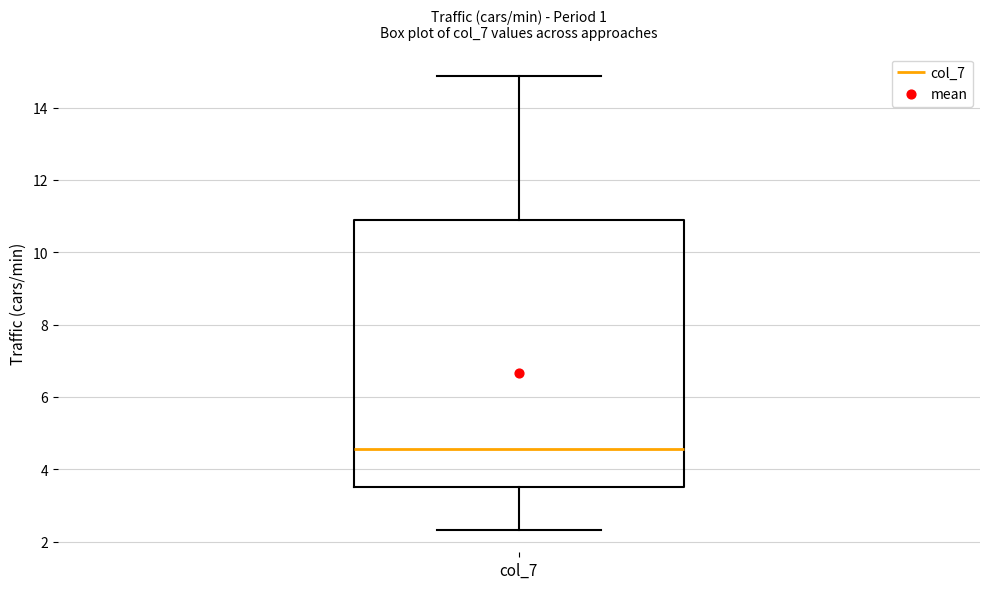

Transcribe this box plot: give where the median line is, the range the box spans, and where the two whiskers end, as read against the y-axis. The values are not printed on the chart, so give them approximately, as read against the axis.

median 4.6, box 3.6 to 11.0, whiskers 2.4 to 14.8